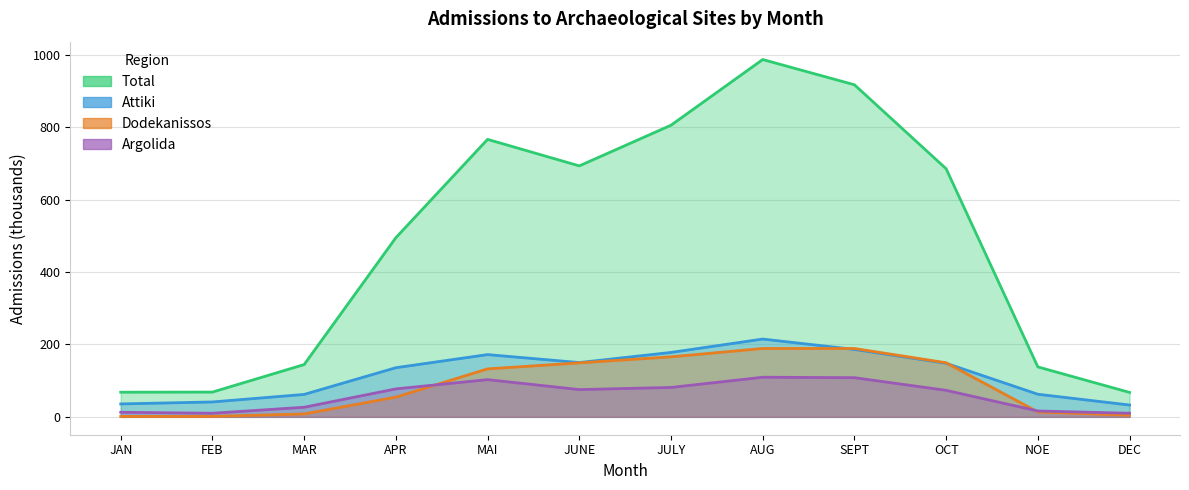

List the series in order of their peak value, highest first.

Total, Attiki, Dodekanissos, Argolida